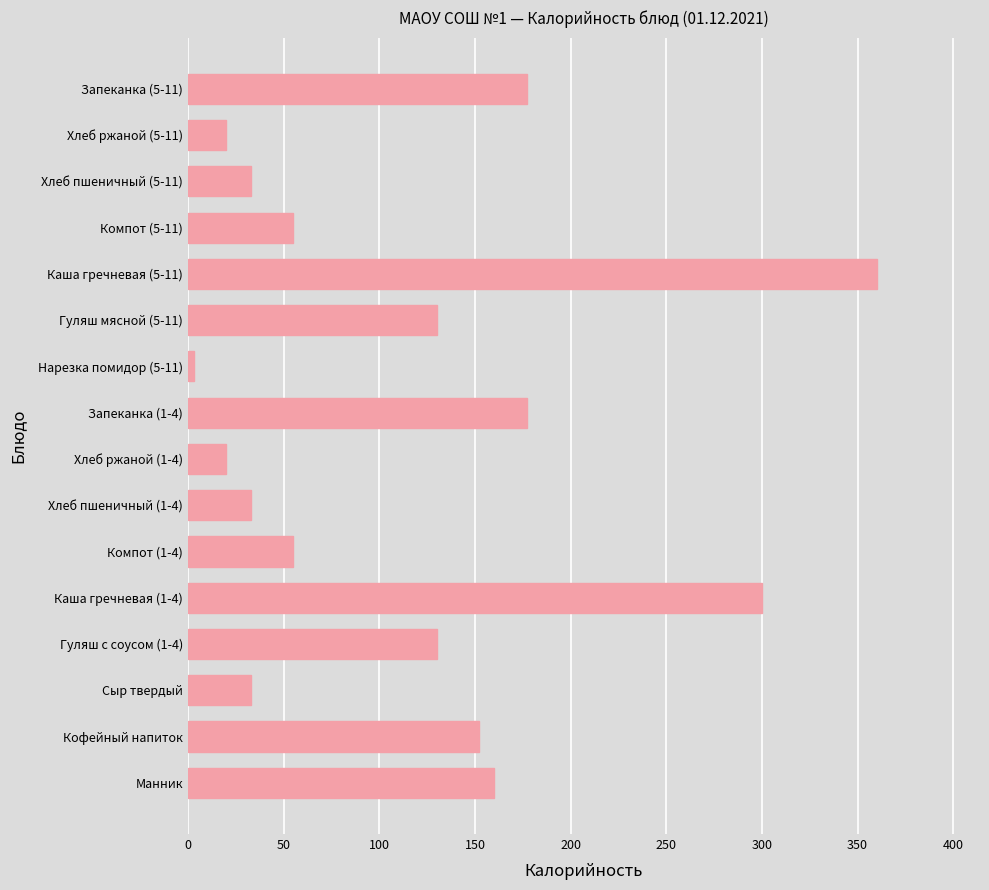

What is the average value?

115